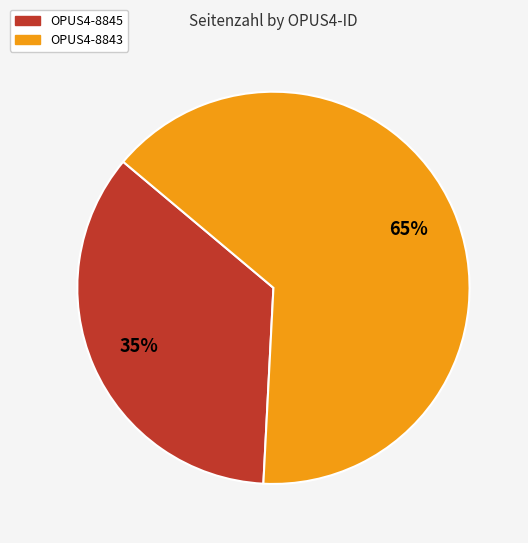

To the nearest percent, what portion does OPUS4-8845 represent?

35%